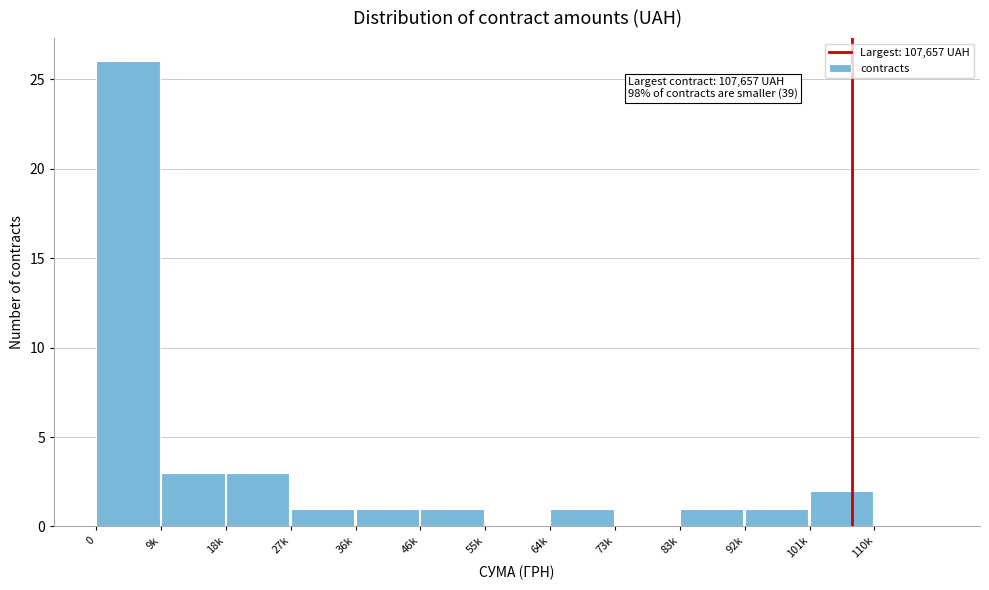

Reading left to right, extract all data points from this chart.

0=26	9k=3	18k=3	27k=1	36k=1	46k=1	55k=0	64k=1	73k=0	83k=1	92k=1	101k=2	110k=0